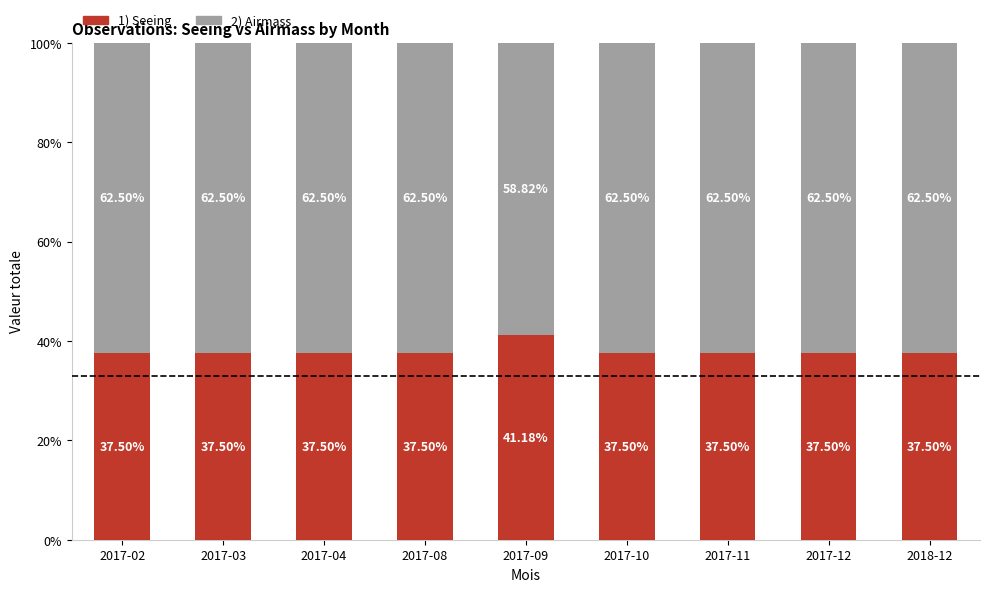

What is the total value across all series at 2018-12?

100.0